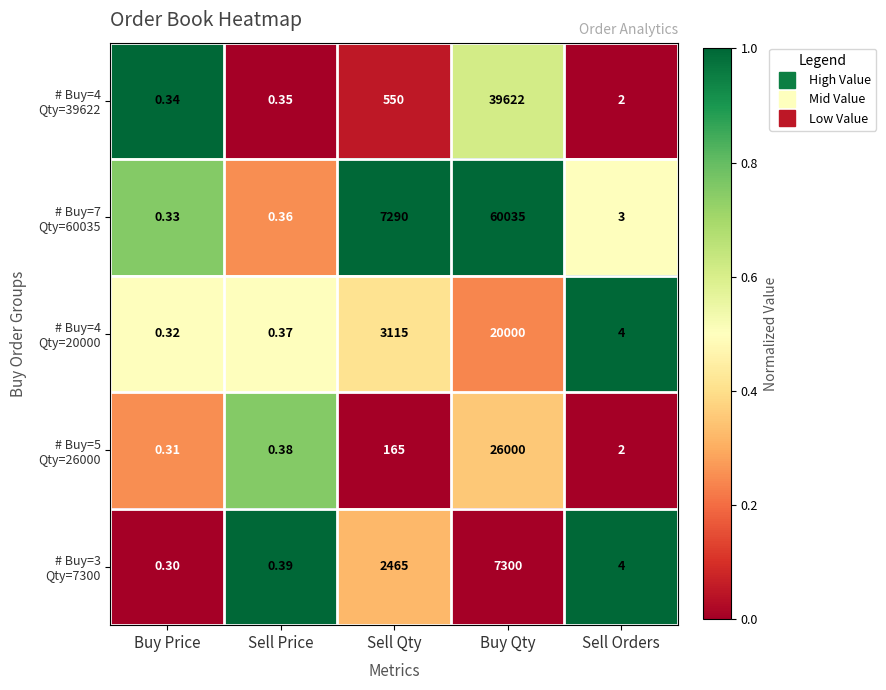

At which category is the sum across all series the highest?

Buy Qty